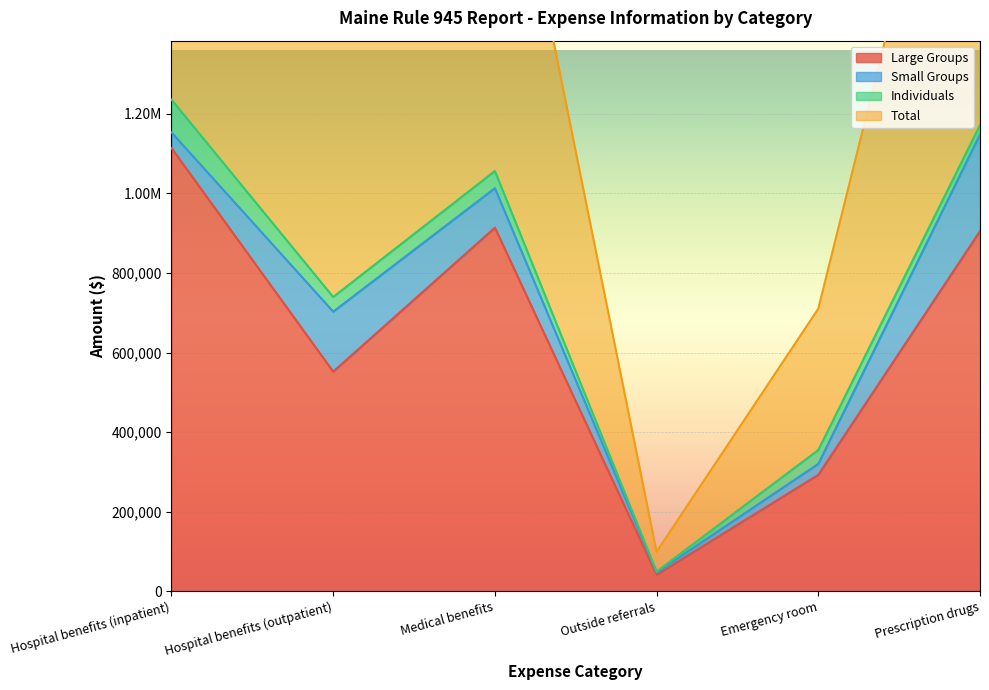

What is the value of the Large Groups point at the 6th from the left?

905448